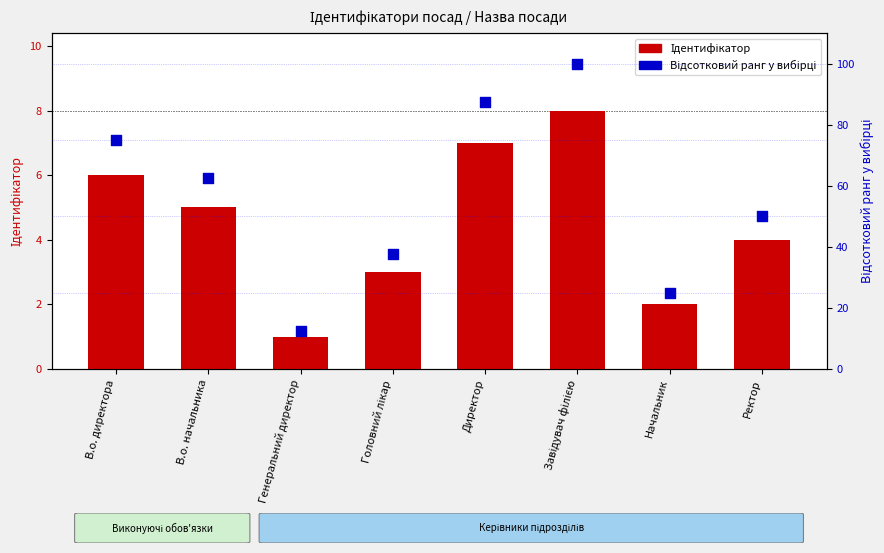

What is the total value across all series at Завідувач філією?

108.0